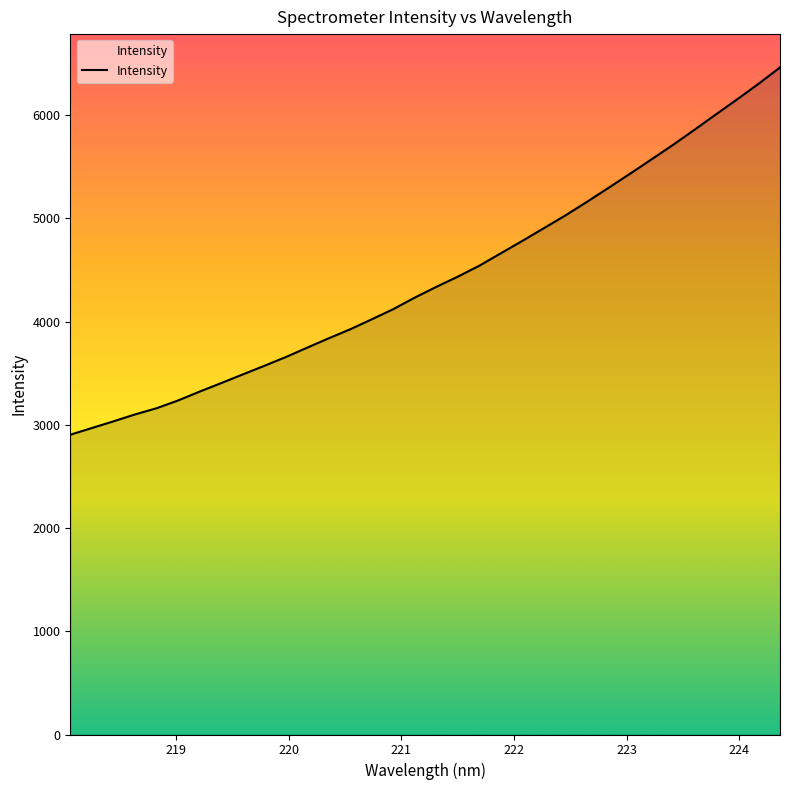

True or false: the data has more than 2 interior local peaks.

False